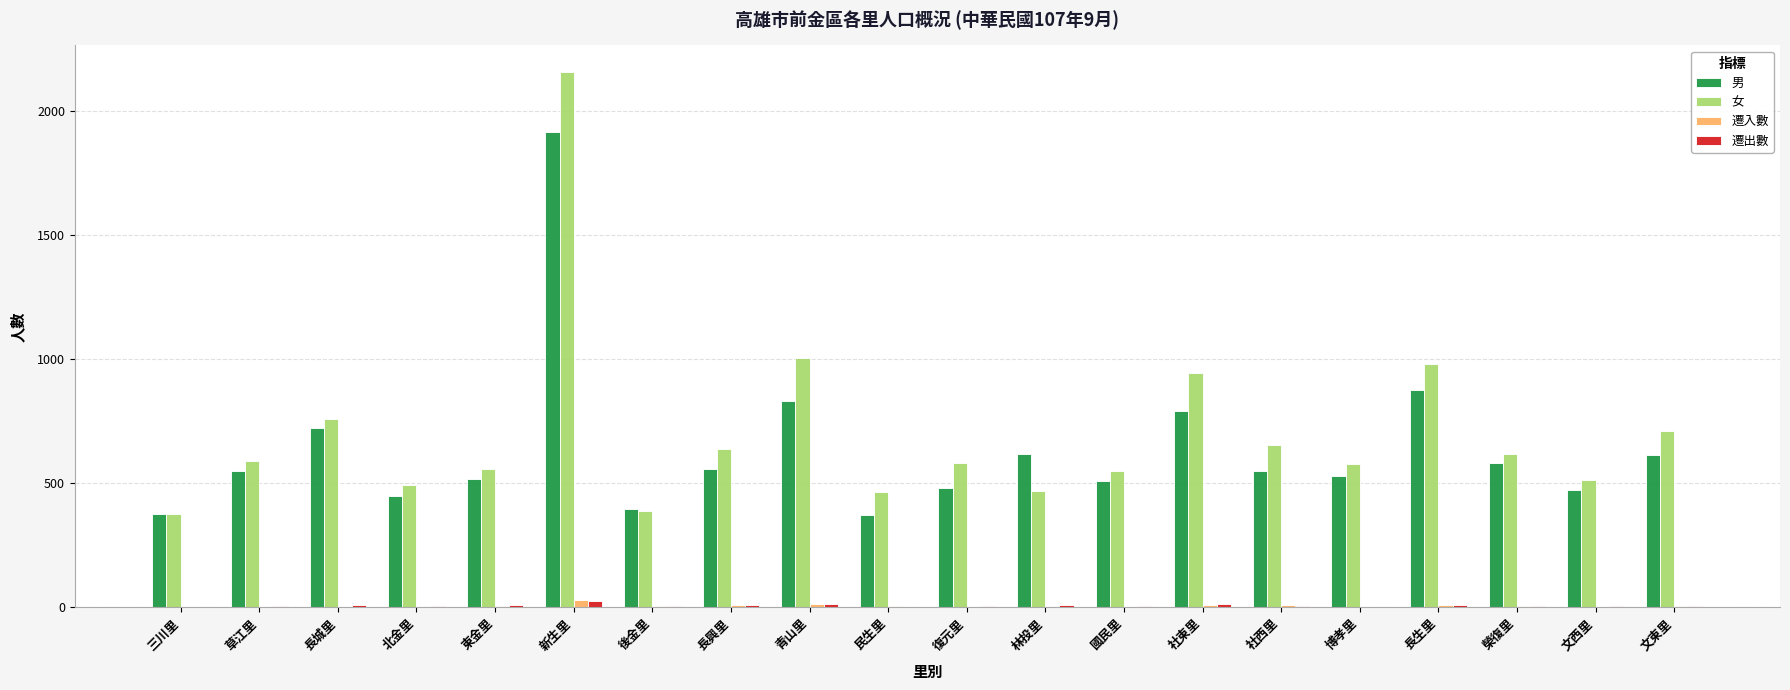

What is the average value of the 男 series?

635